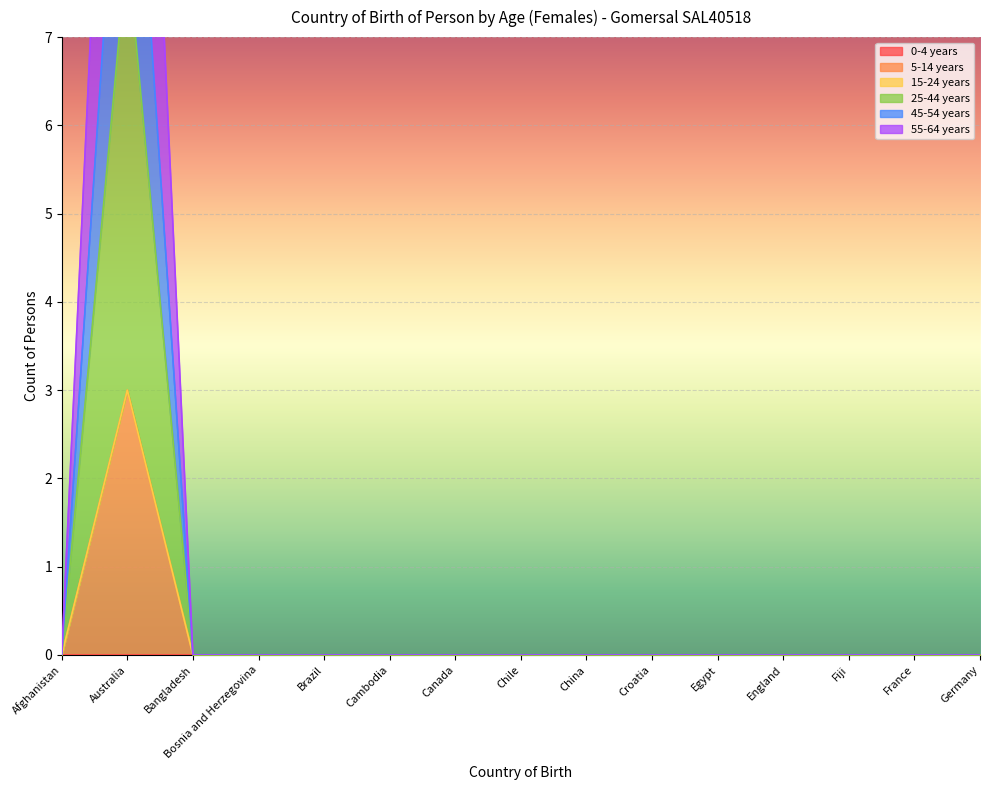

Is the value of 25-44 years at Egypt greater than the value of 45-54 years at Canada?

No